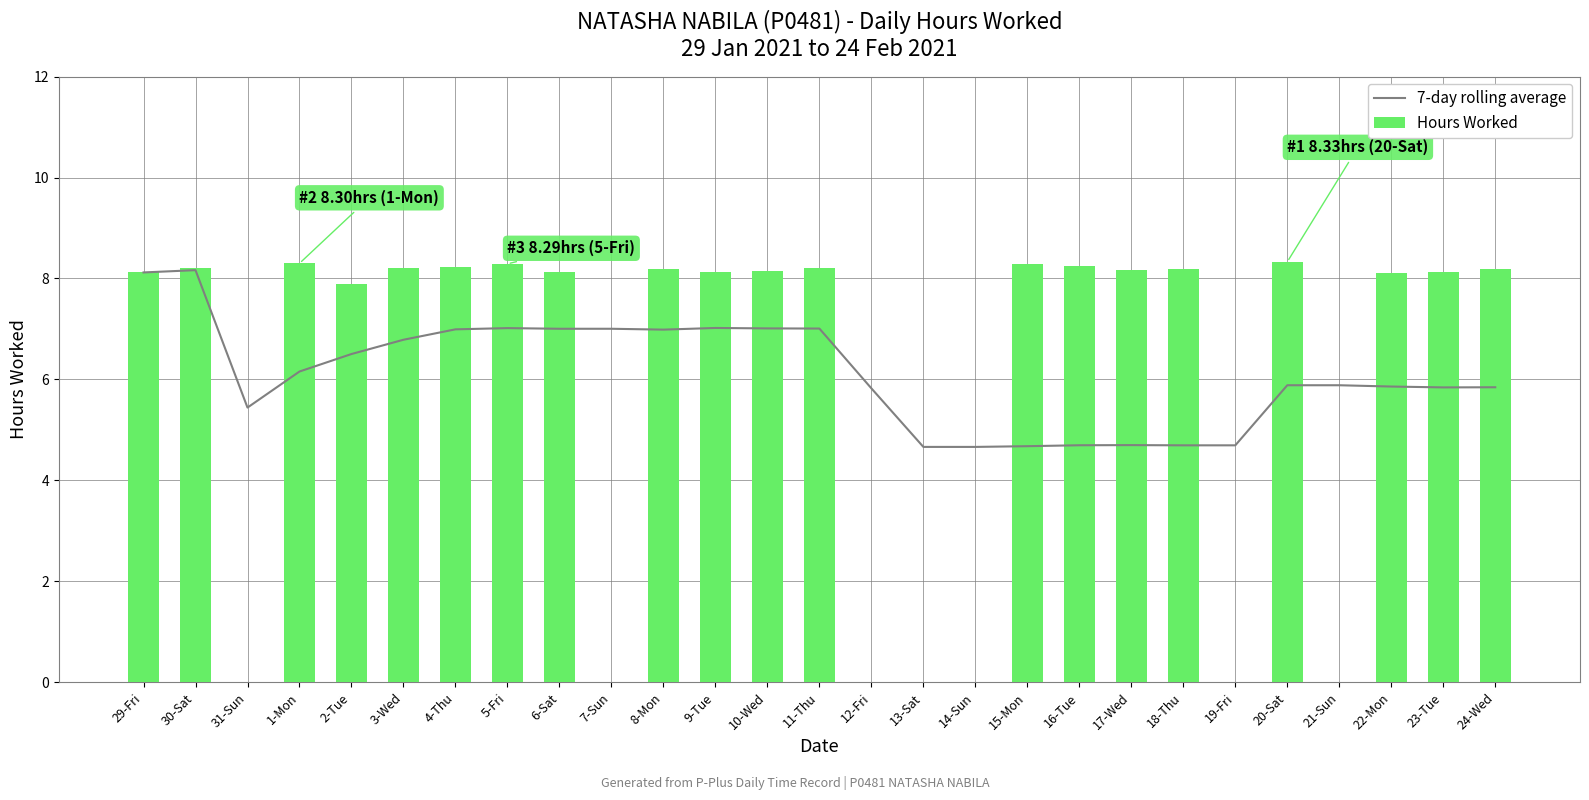

Is it true that Hours Worked equals 0.0 at 7-Sun?

True